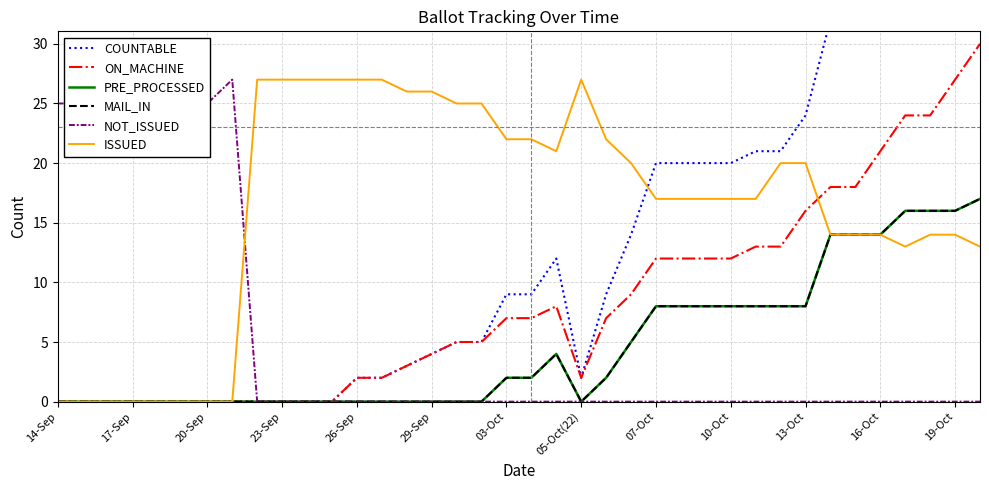

Which series has the largest total across all categories?

ISSUED